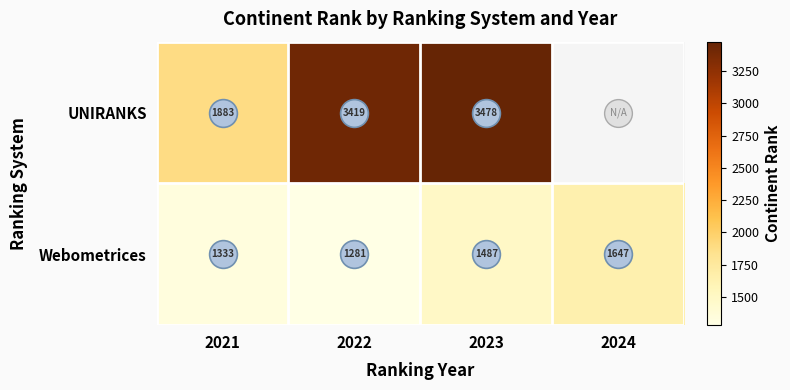

What is the sum of the Webometrices values at 2021 and 2023?

2820.0